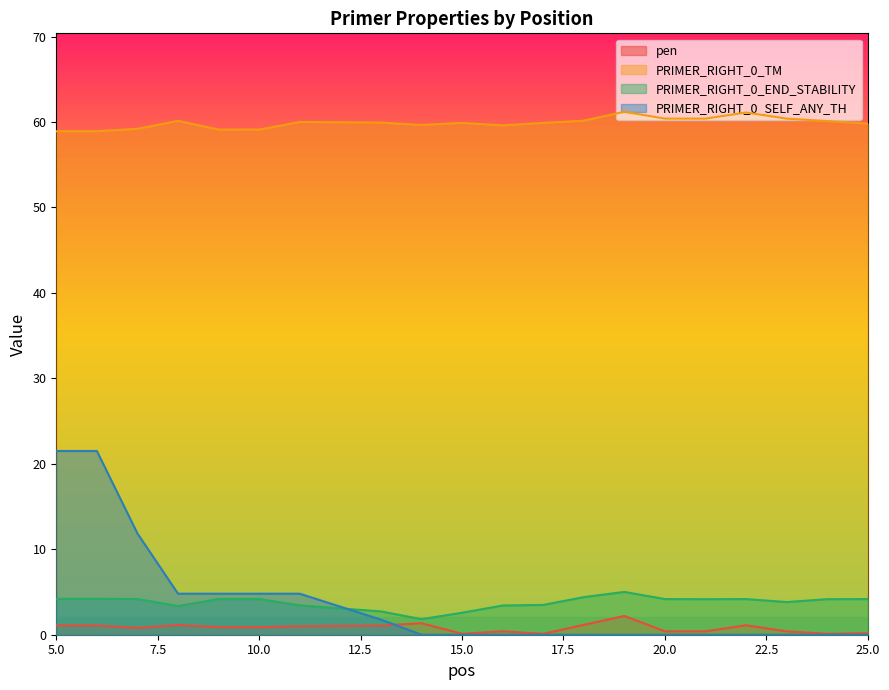

How many values in the PRIMER_RIGHT_0_SELF_ANY_TH series exceed 0?

8